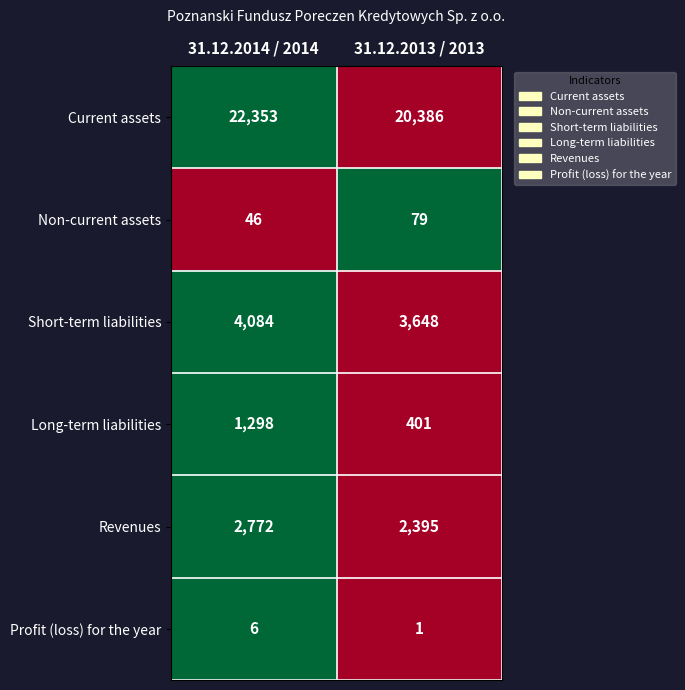

How many categories are shown in the chart?

2